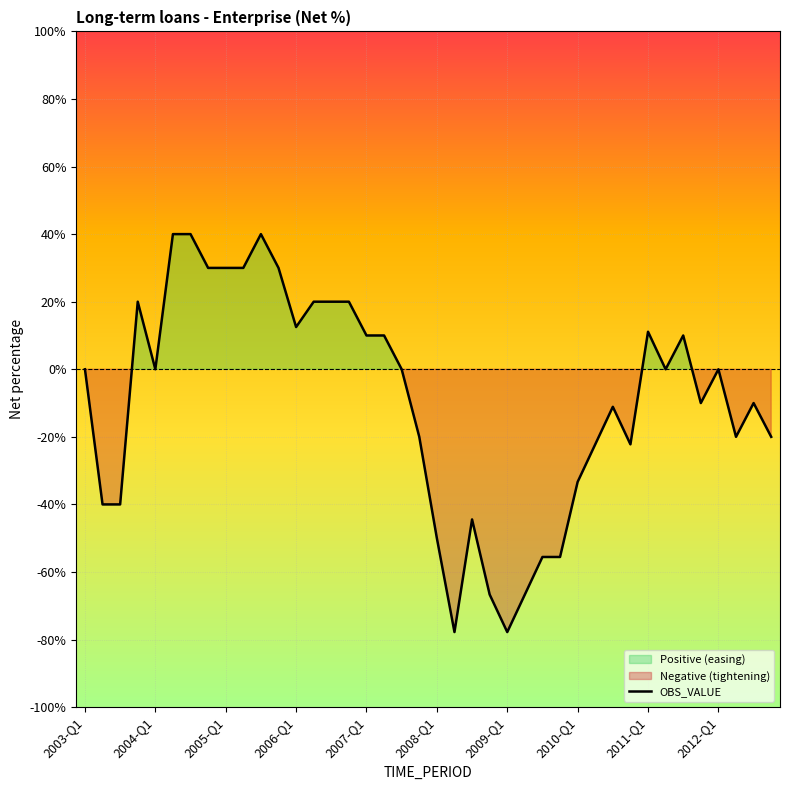

What is the greatest value displayed?

40.0